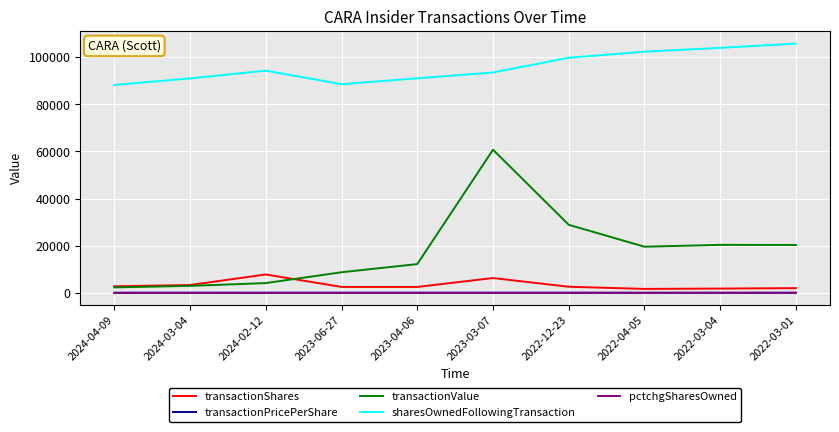

Does the chart have visible grid lines?

Yes